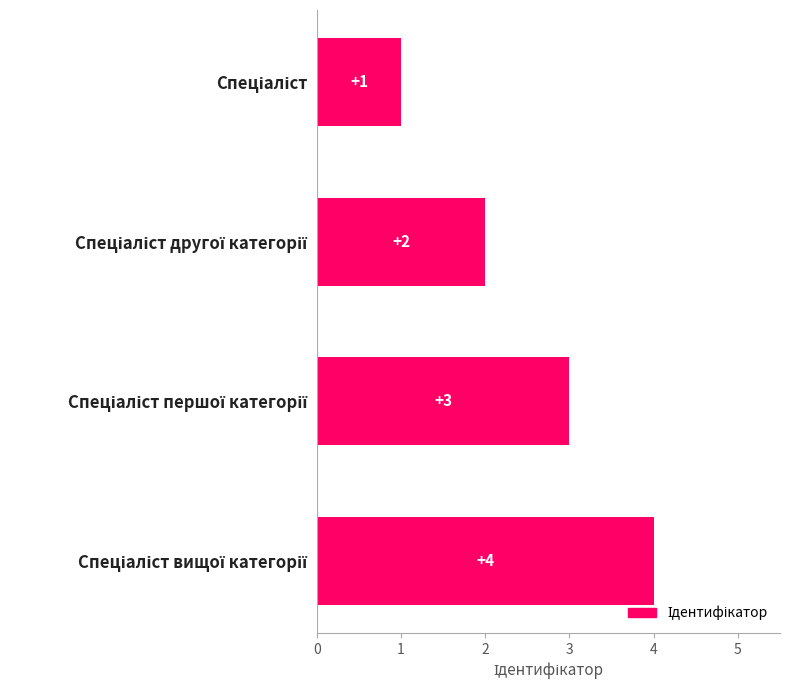

What is the difference between the second highest and second lowest values?

1